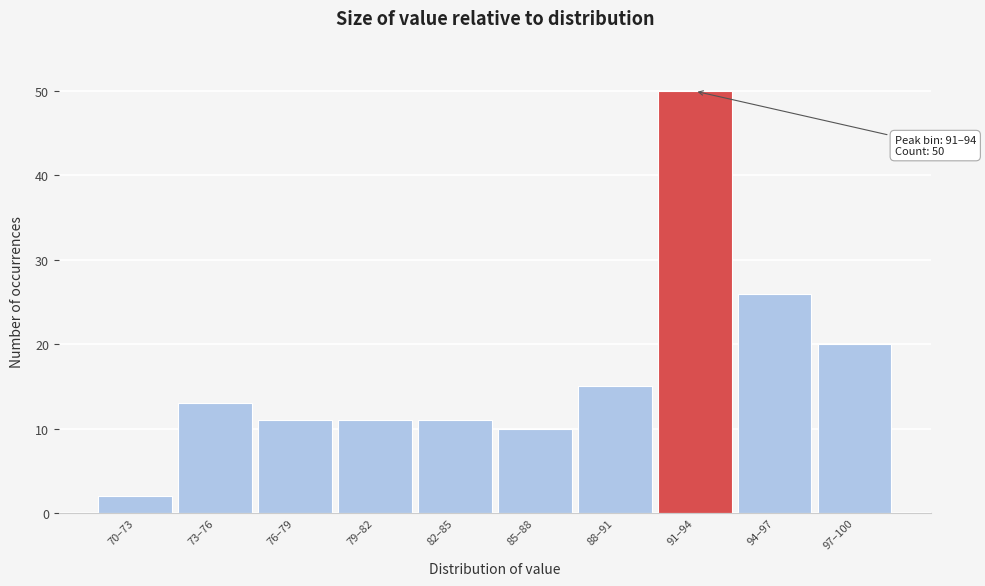

Reading right to left, what are all the values shown in this chart?

97–100=20	94–97=26	91–94=50	88–91=15	85–88=10	82–85=11	79–82=11	76–79=11	73–76=13	70–73=2